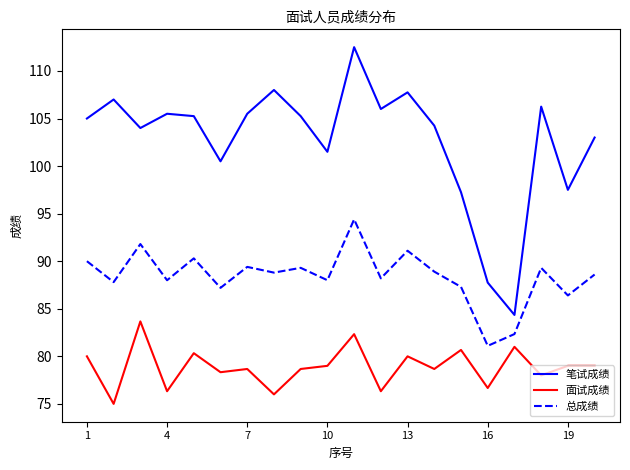

Which series has the widest spread of values?

笔试成绩